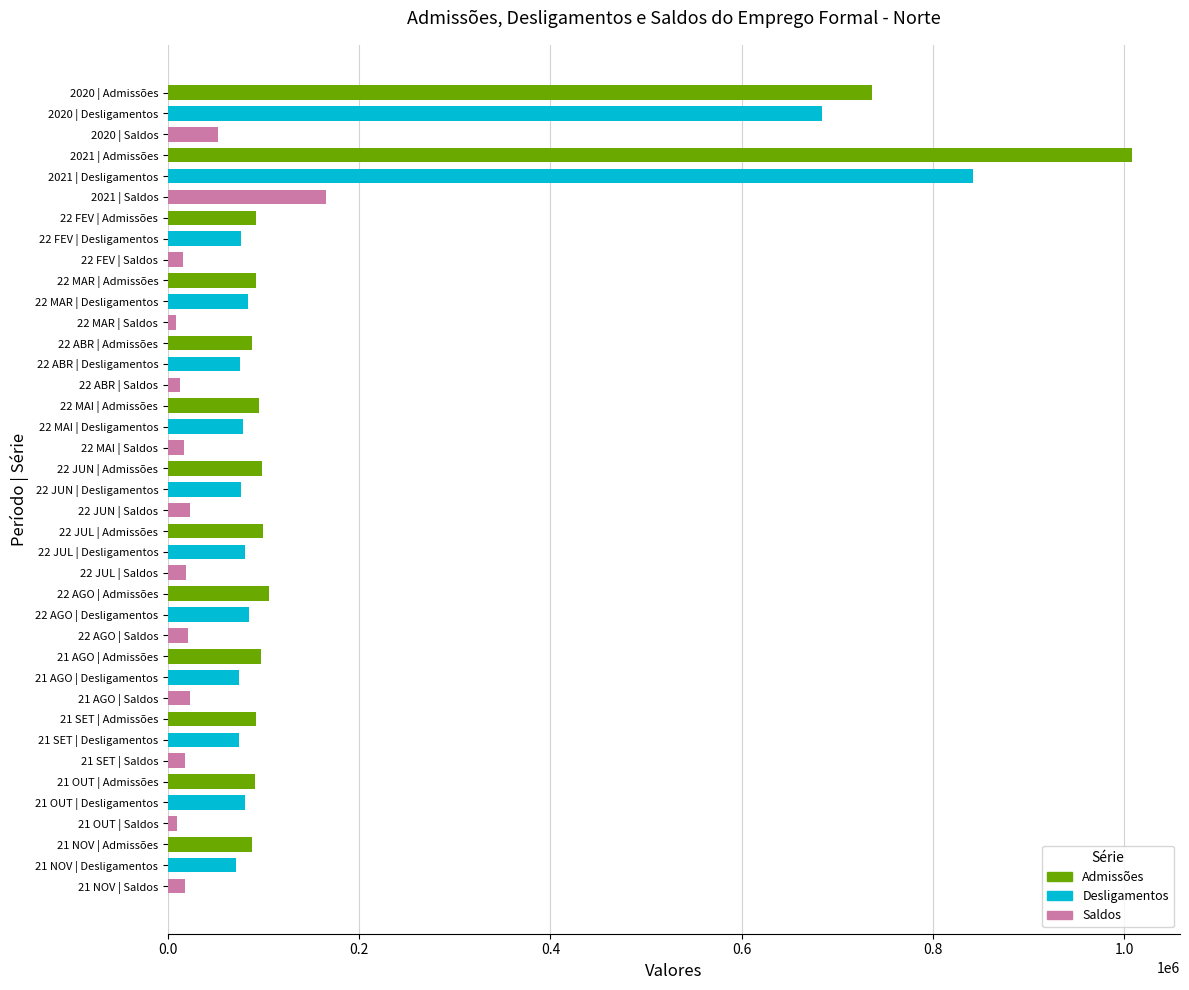

What is the ratio of the value at 2021 | Desligamentos to the value at 22 MAI | Admissões?

8.9